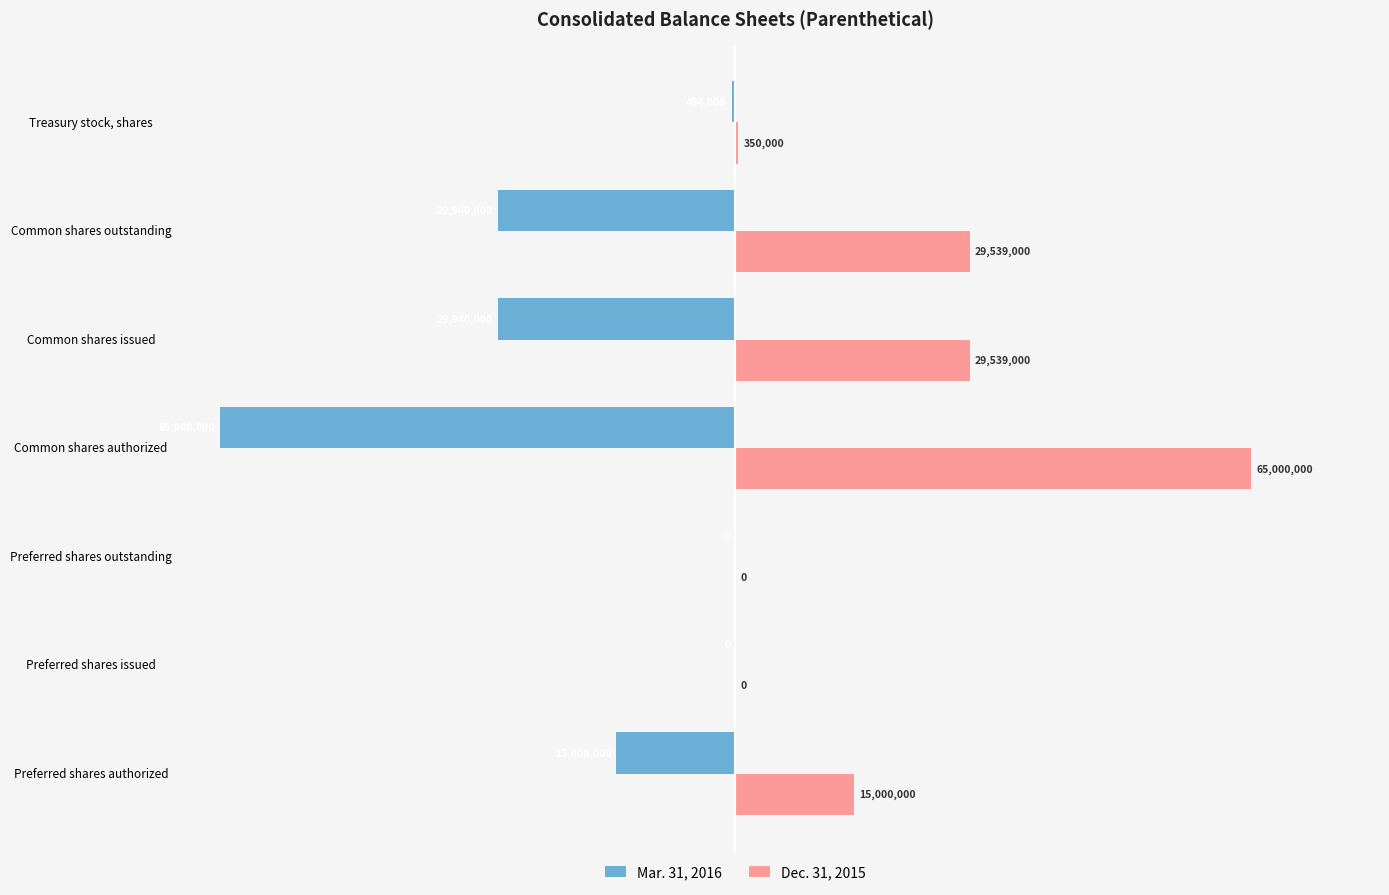

Is the value of Dec. 31, 2015 at Common shares outstanding greater than the value of Mar. 31, 2016 at Preferred shares outstanding?

Yes